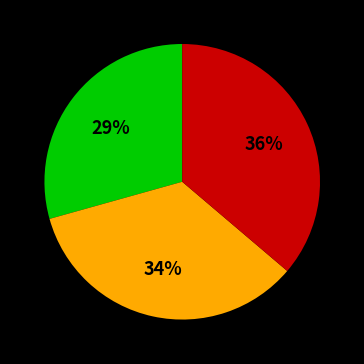

Is there any slice that represents more than half of the pie?

No